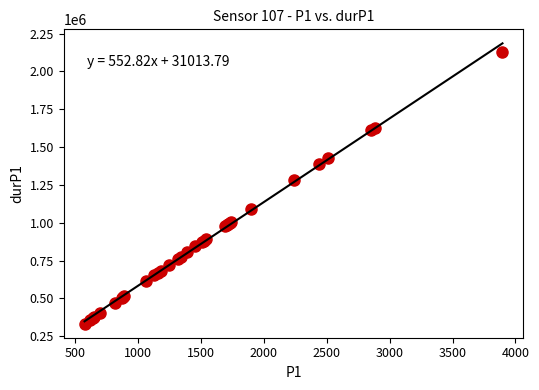

What Y value in the scatter plot is closest to 1232118?

1281409